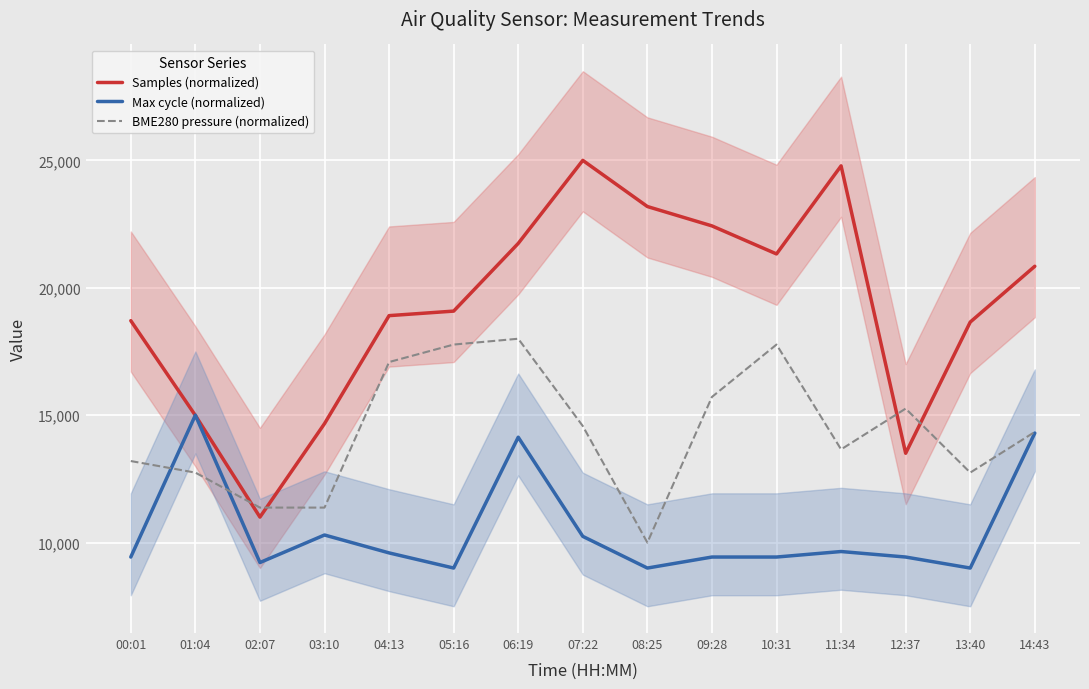

Reading left to right, list all the values displayed in this chart.

Samples (normalized): 18708.7	14990.6	11000.0	14668.3	18906.4	19084.5	21741.3	25000.0	23189.0	22428.6	21328.2	24784.5	13505.5	18653.5	20843.8
Max cycle (normalized): 9432.4	15000.0	9216.2	10297.3	9594.6	9000.0	14135.1	10243.2	9000.0	9432.4	9432.4	9648.6	9432.4	9000.0	14297.3
BME280 pressure (normalized): 13199.8	12745.9	11372.9	11372.9	17085.5	17771.4	18000.0	14572.7	10000.0	15715.9	17771.4	13657.0	15258.6	12745.9	14343.0